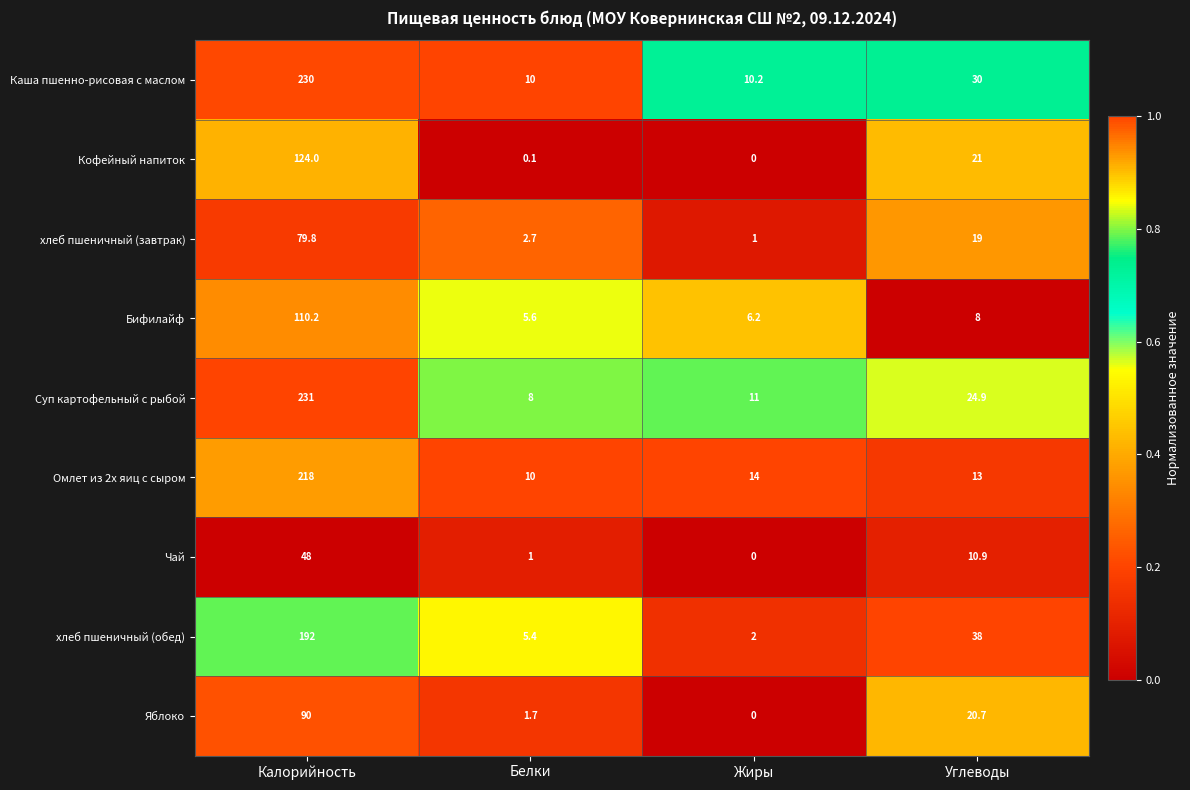

What value does the Бифилайф series have at Белки?

5.6